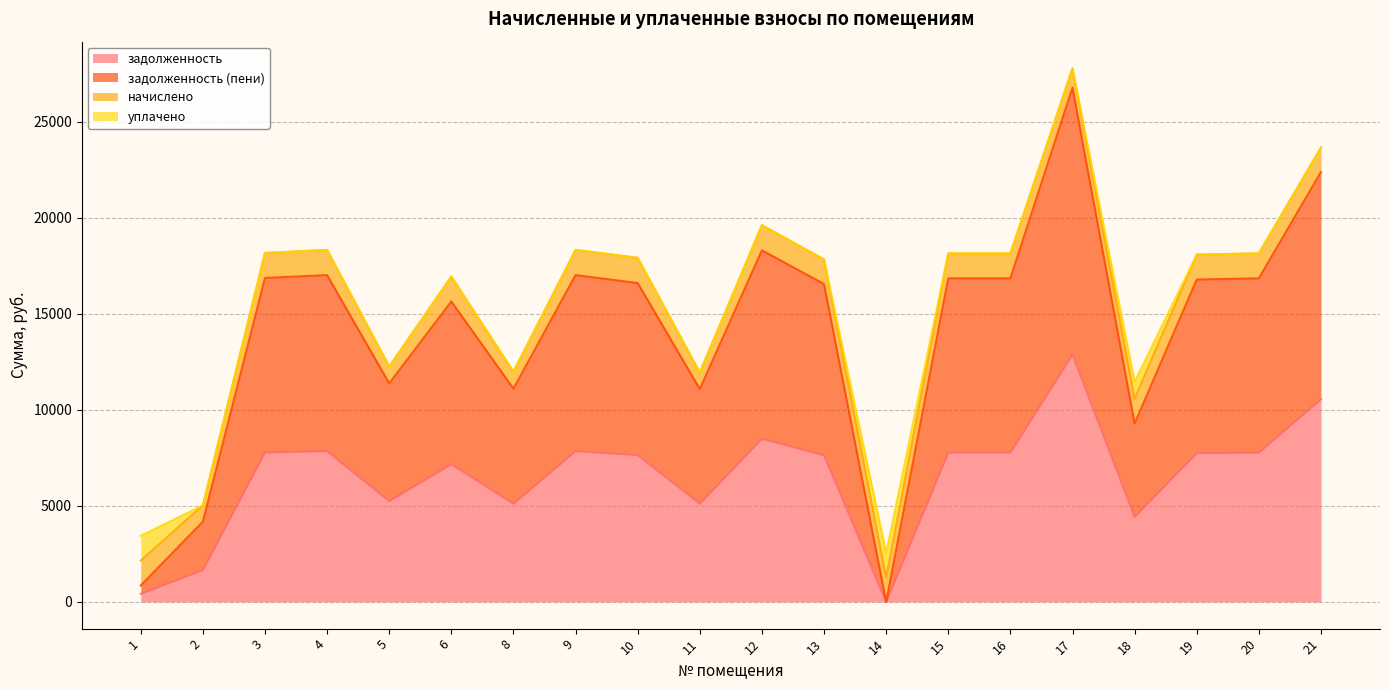

Between 14 and 15, which is larger?

15